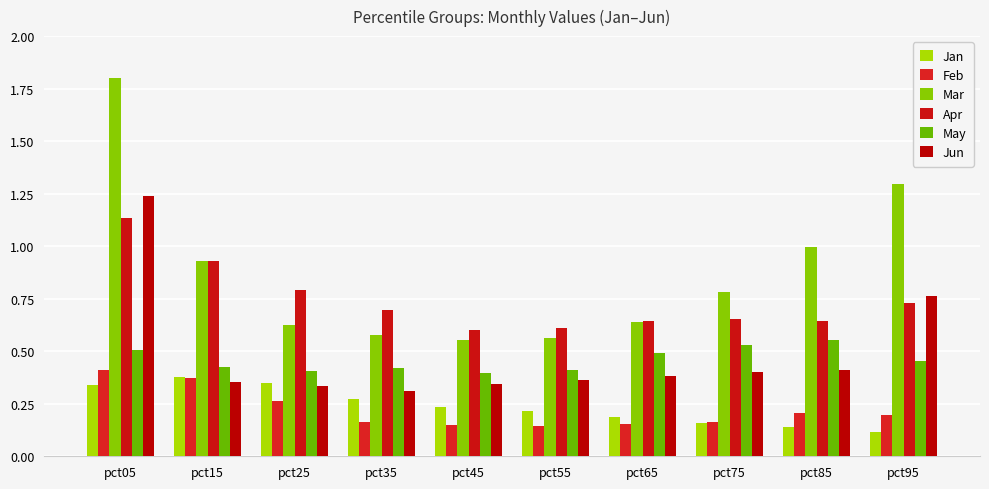

Reading left to right, list all the values displayed in this chart.

Jan: 0.3	0.4	0.3	0.3	0.2	0.2	0.2	0.2	0.1	0.1
Feb: 0.4	0.4	0.3	0.2	0.1	0.1	0.2	0.2	0.2	0.2
Mar: 1.8	0.9	0.6	0.6	0.6	0.6	0.6	0.8	1.0	1.3
Apr: 1.1	0.9	0.8	0.7	0.6	0.6	0.6	0.7	0.6	0.7
May: 0.5	0.4	0.4	0.4	0.4	0.4	0.5	0.5	0.6	0.5
Jun: 1.2	0.4	0.3	0.3	0.3	0.4	0.4	0.4	0.4	0.8